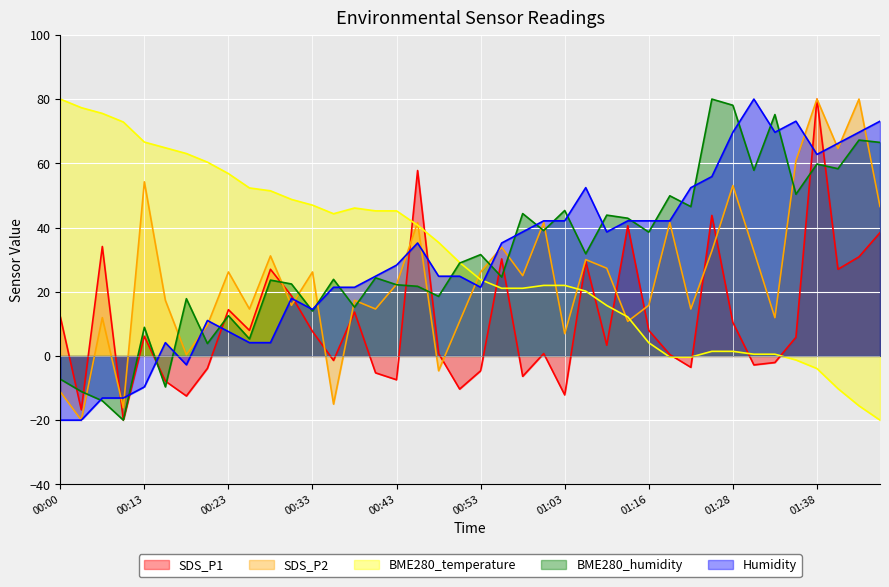

What is the highest value of the BME280_temperature series?

80.0